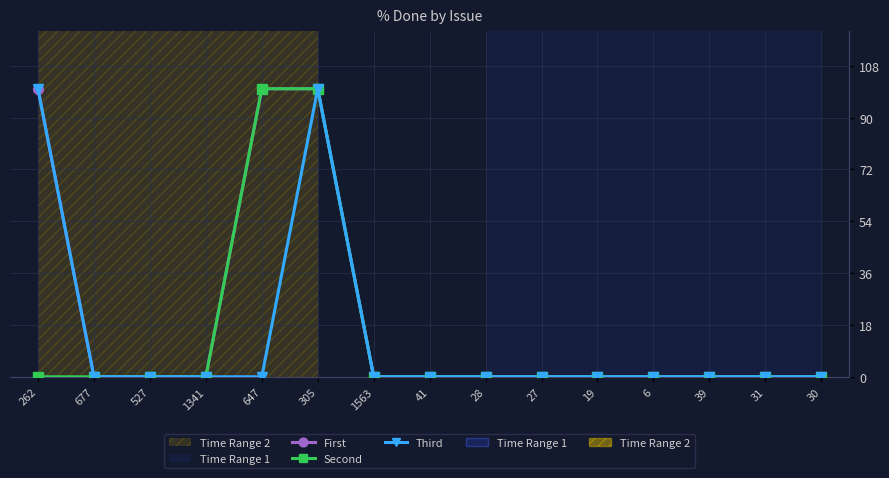

What is the label of the 5th point from the right?

19